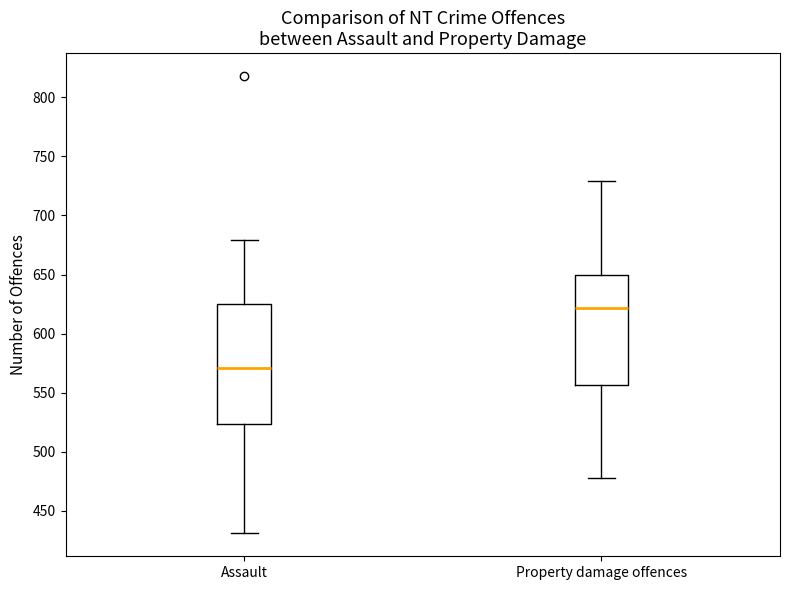

Reading left to right, read every box against the y-axis: the position of its median line, the range the box covers, and the ends of its whiskers. The values are not printed on the chart, so give them approximately, as read against the axis.

Assault: median 570, box 525 to 625, whiskers 430 to 680
Property damage offences: median 620, box 555 to 650, whiskers 480 to 730